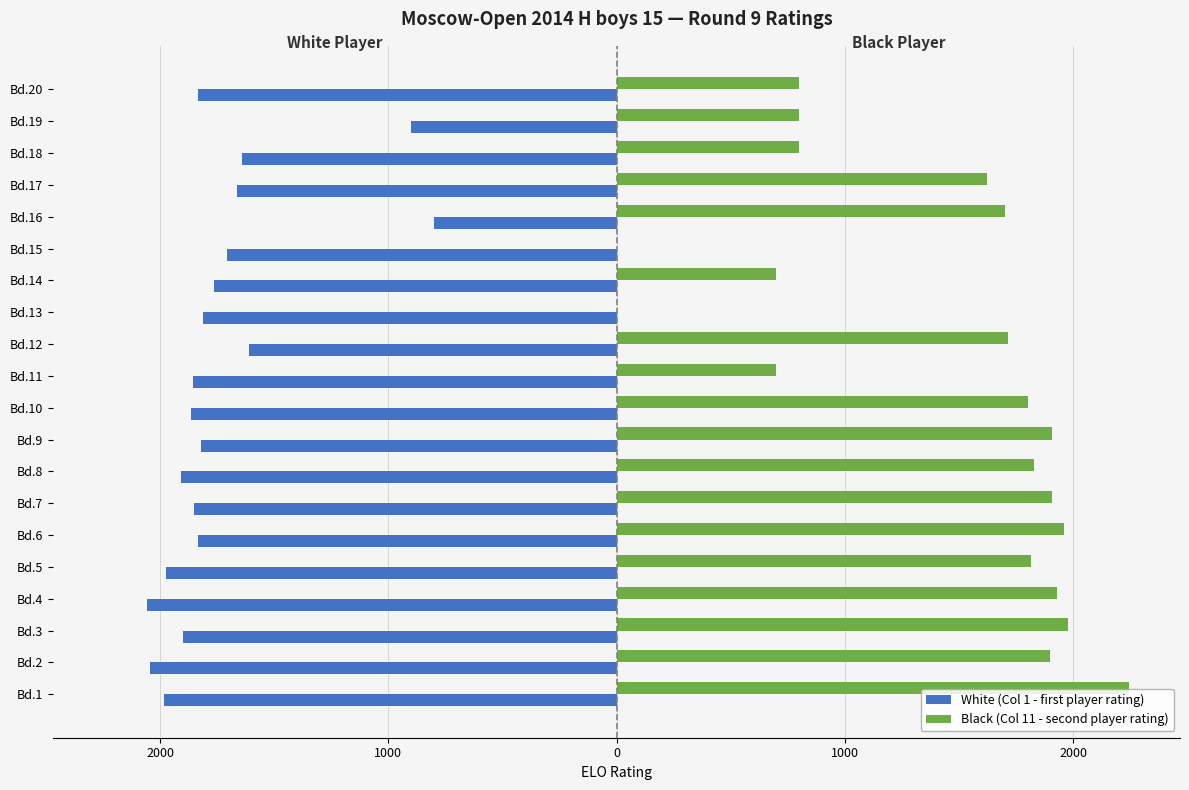

What is the average value of the Black (Col 11 - second player rating) series?

1405